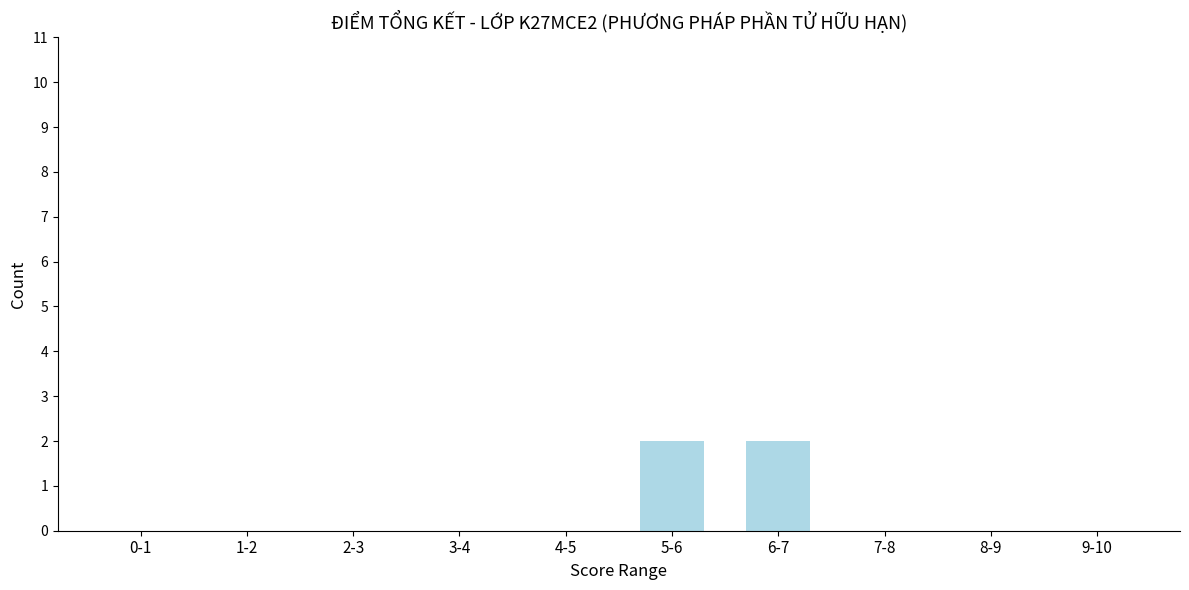

Reading left to right, extract all data points from this chart.

0-1=0	1-2=0	2-3=0	3-4=0	4-5=0	5-6=2	6-7=2	7-8=0	8-9=0	9-10=0